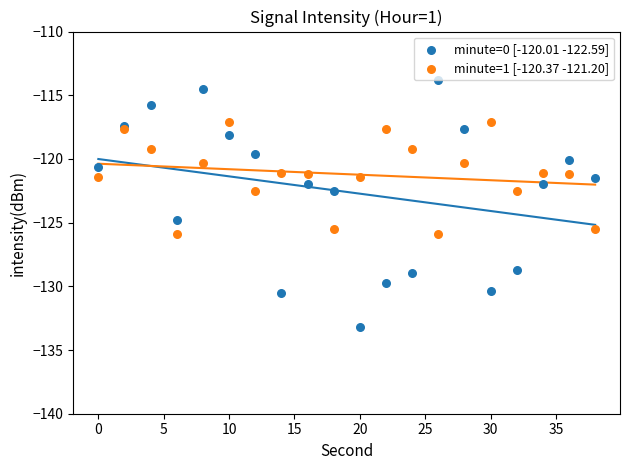

Which series contains the highest Y value?

minute=0 [-120.01 -122.59]